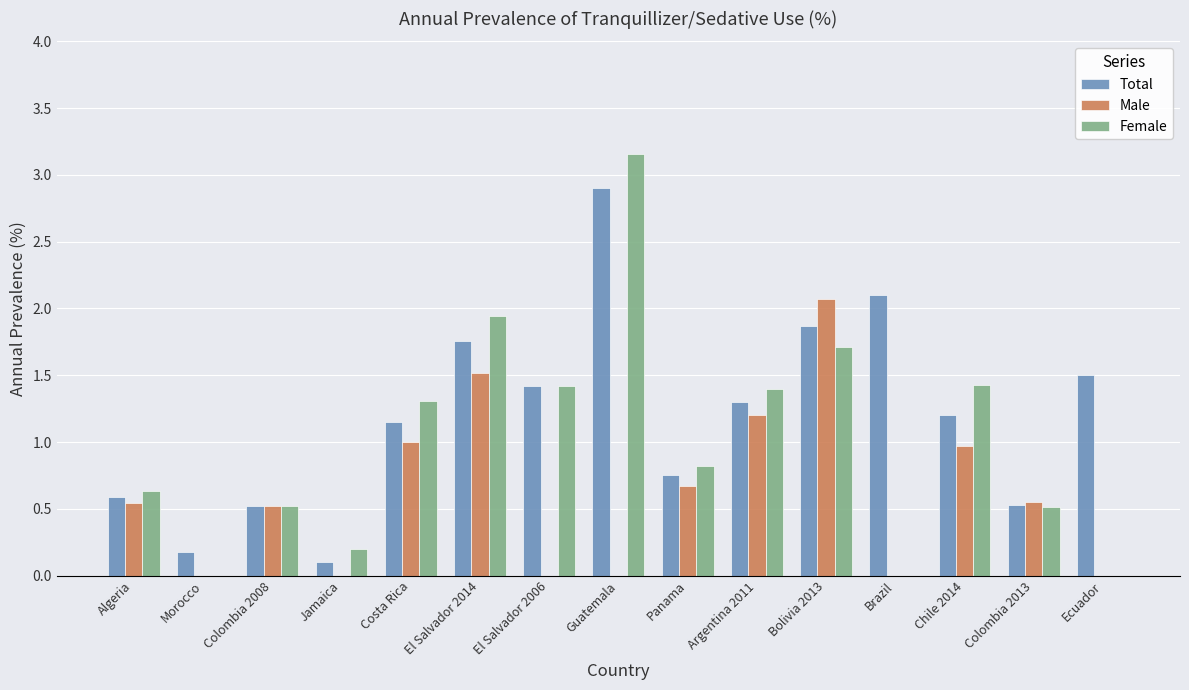

At which category is the sum across all series the highest?

Guatemala